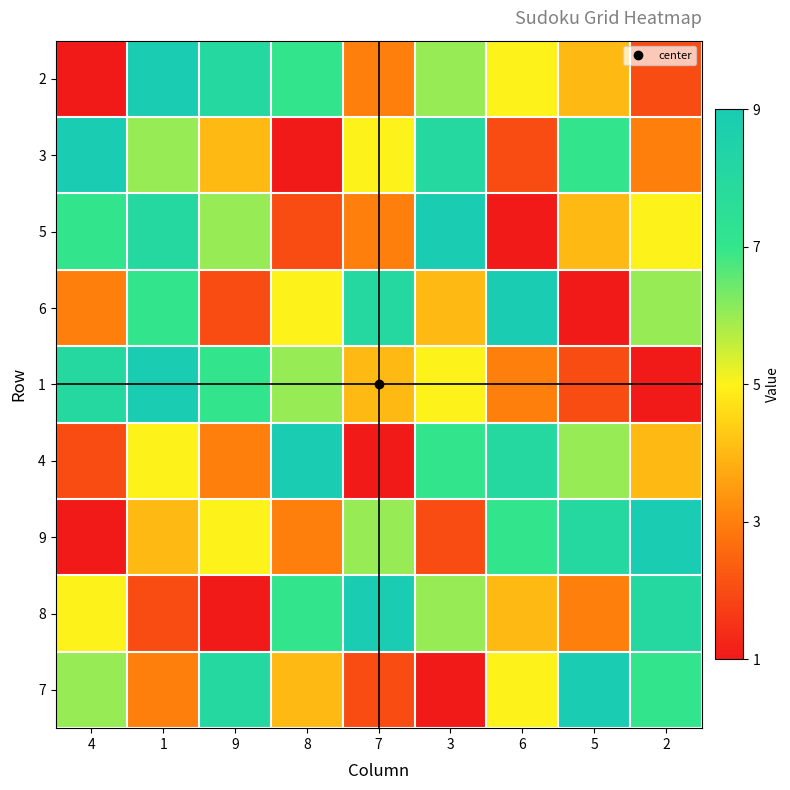

At which category does the chart reach its minimum across all series?

4